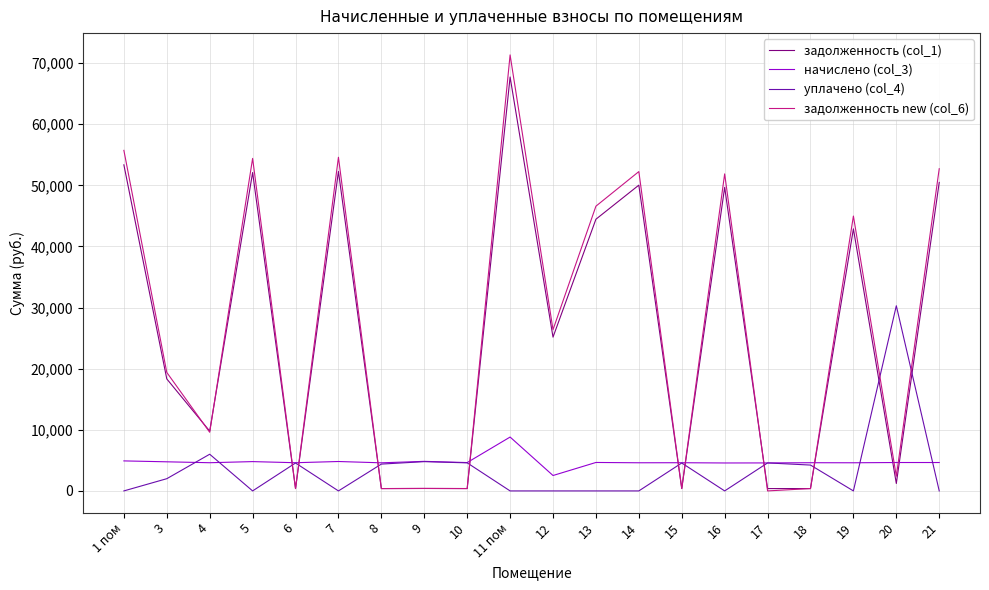

The value of уплачено (col_4) at 6 is 4567.8. True or false?

True